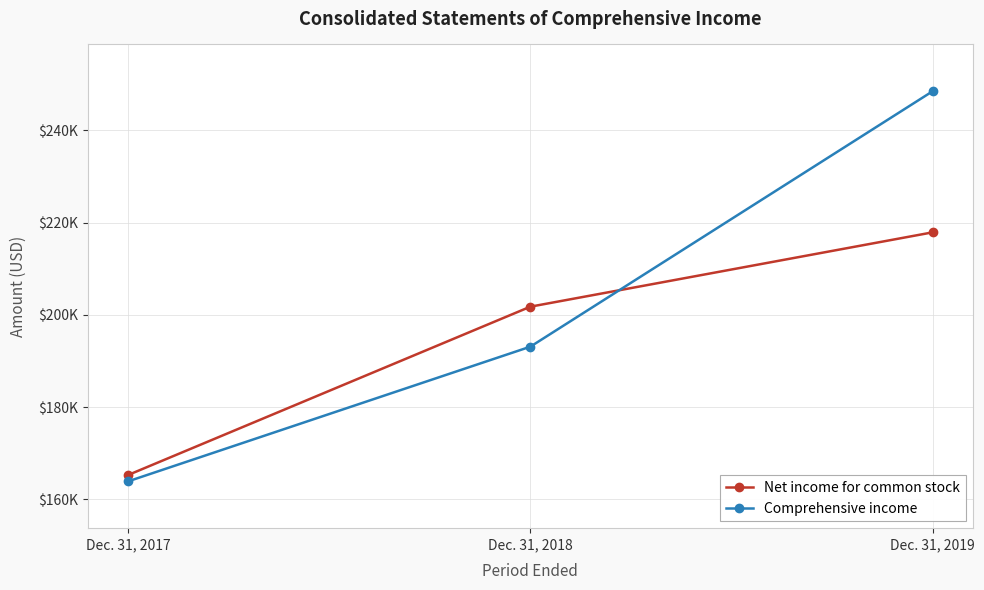

True or false: Net income for common stock has a value of 278518 at Dec. 31, 2017.

False